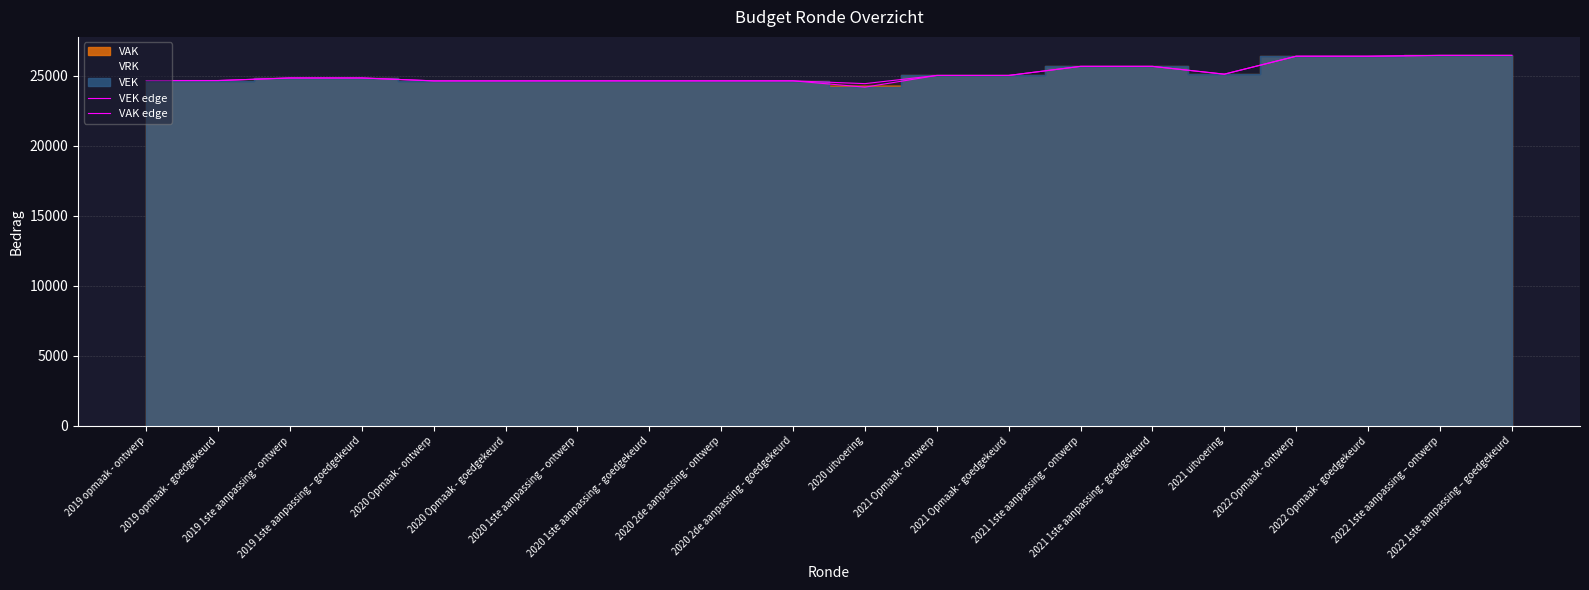

True or false: VEK edge and VAK edge cross at least once.

False